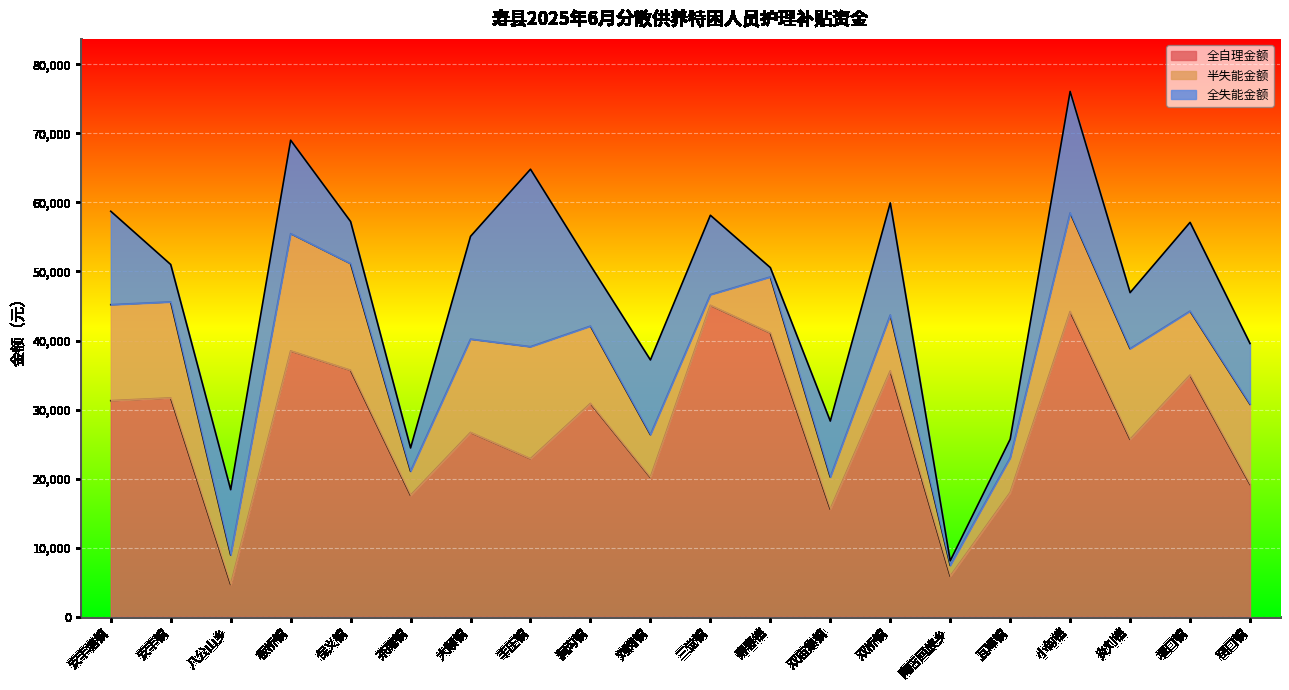

At 安丰塘镇, list the series in order from largest to smallest.

全自理金额, 半失能金额, 全失能金额